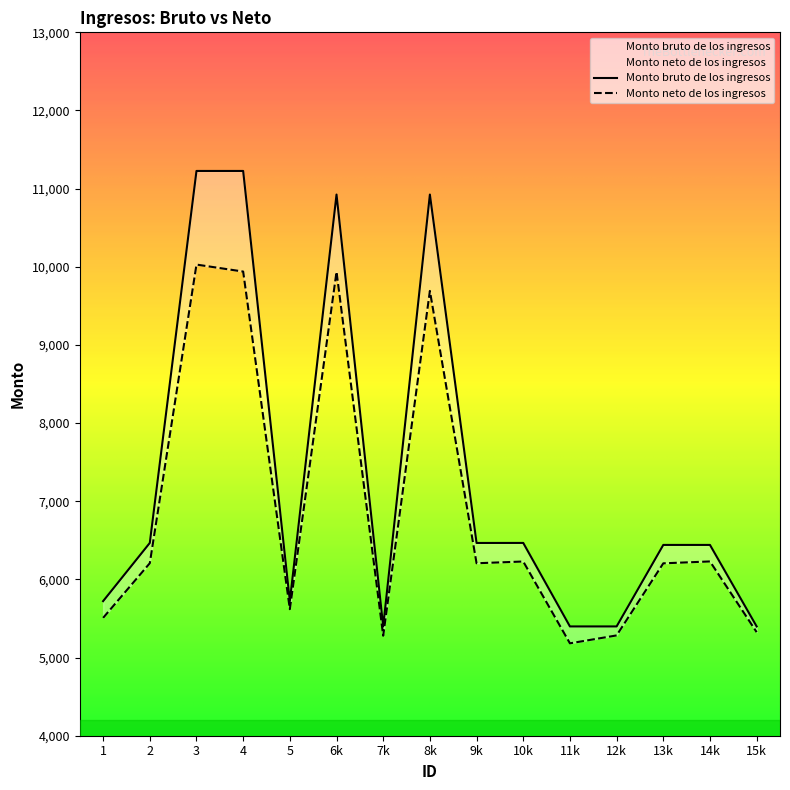

What is the maximum value shown in the chart?

11226.4